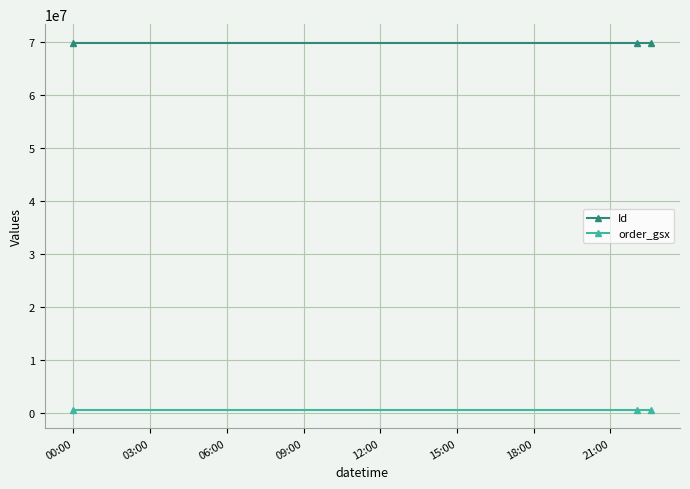

What is the smallest value displayed?

553799